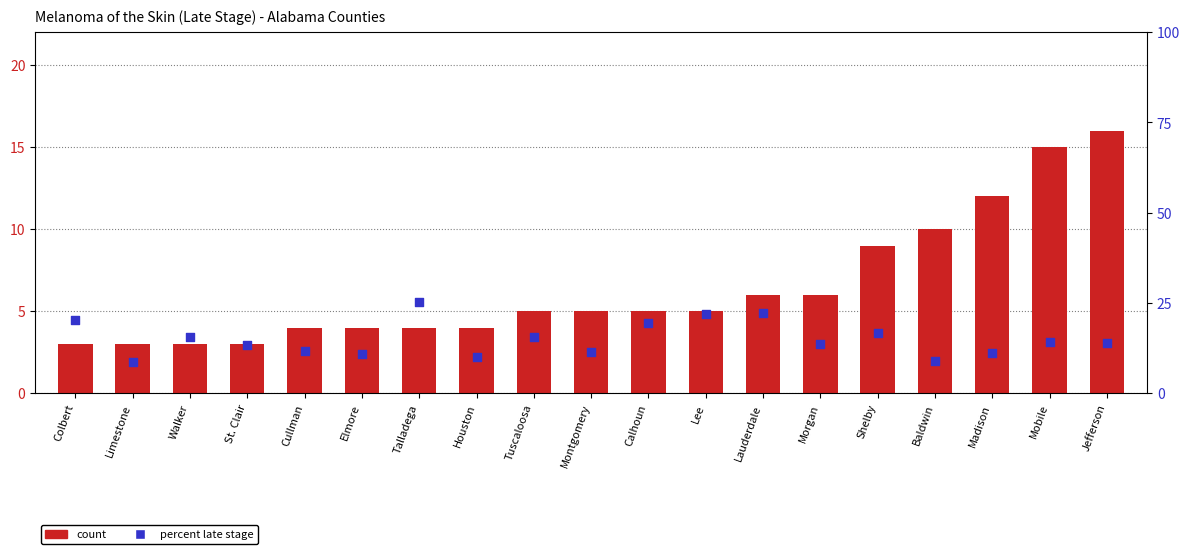

Which series contains the highest Y value?

percentile rank within the sample